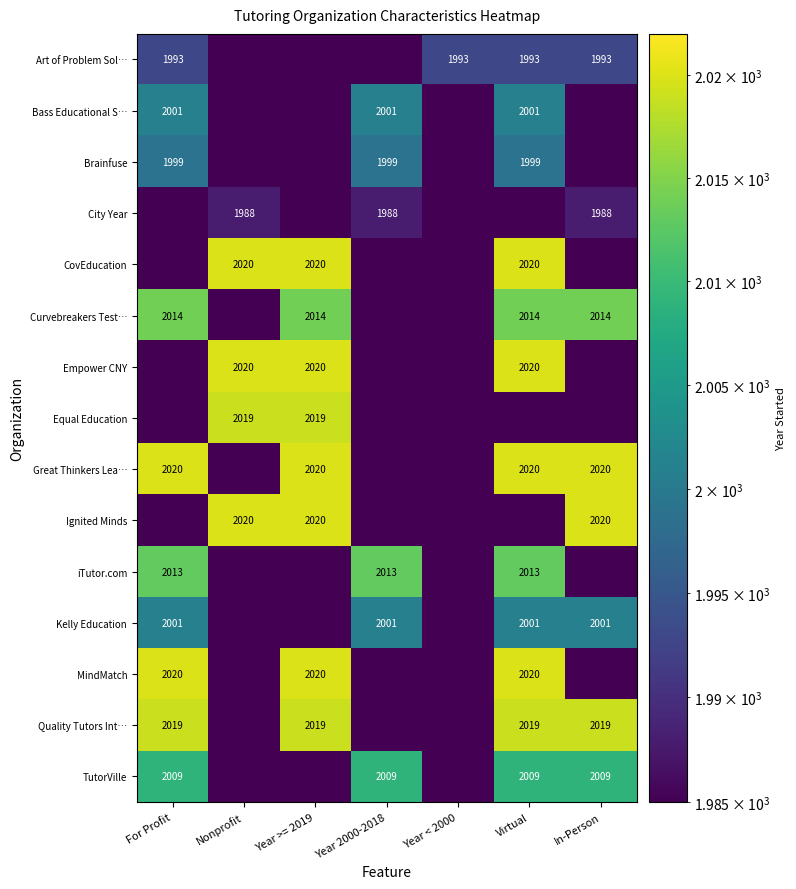

The value of Equal Education at Year >= 2019 is 2694. True or false?

False